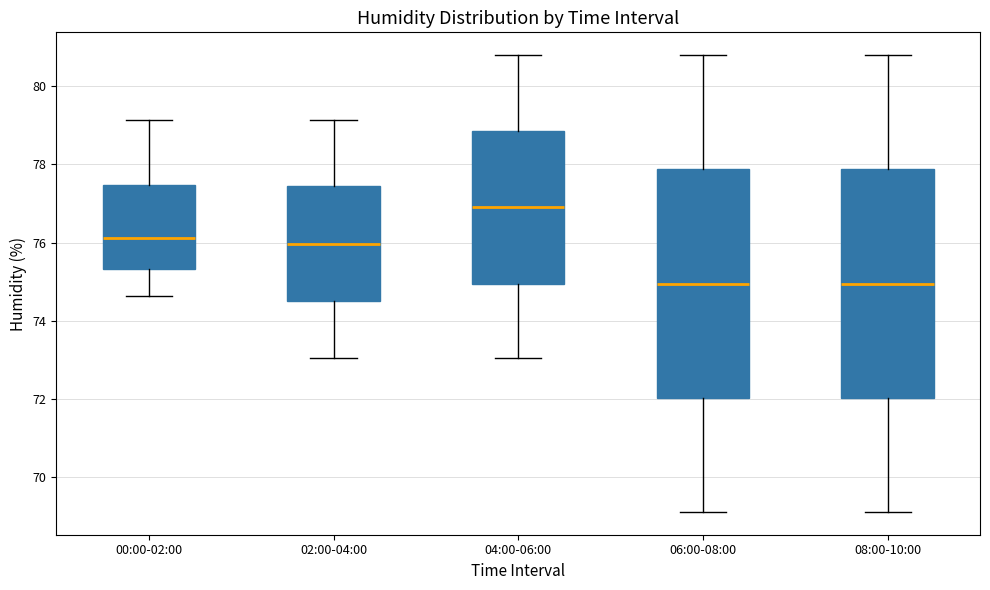

Reading left to right, transcribe this box plot: for each box, give where its median line is, the range the box spans, and where its two whiskers end, as read against the y-axis. The values are not printed on the chart, so give them approximately, as read against the axis.

00:00-02:00: median 76.2, box 75.4 to 77.4, whiskers 74.6 to 79.2
02:00-04:00: median 76.0, box 74.6 to 77.4, whiskers 73.0 to 79.2
04:00-06:00: median 77.0, box 75.0 to 78.8, whiskers 73.0 to 80.8
06:00-08:00: median 75.0, box 72.0 to 77.8, whiskers 69.2 to 80.8
08:00-10:00: median 75.0, box 72.0 to 77.8, whiskers 69.2 to 80.8